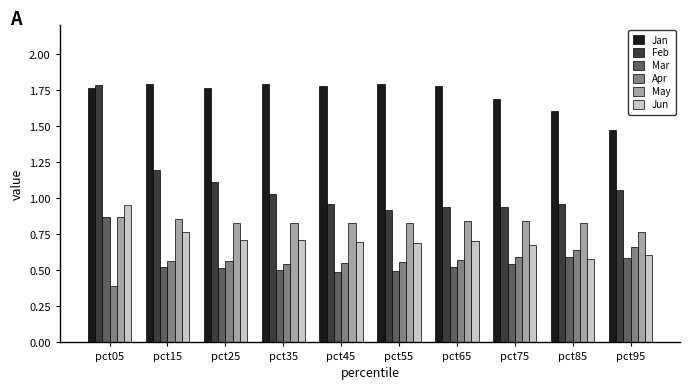

The value of May at pct45 is 1.1. True or false?

False